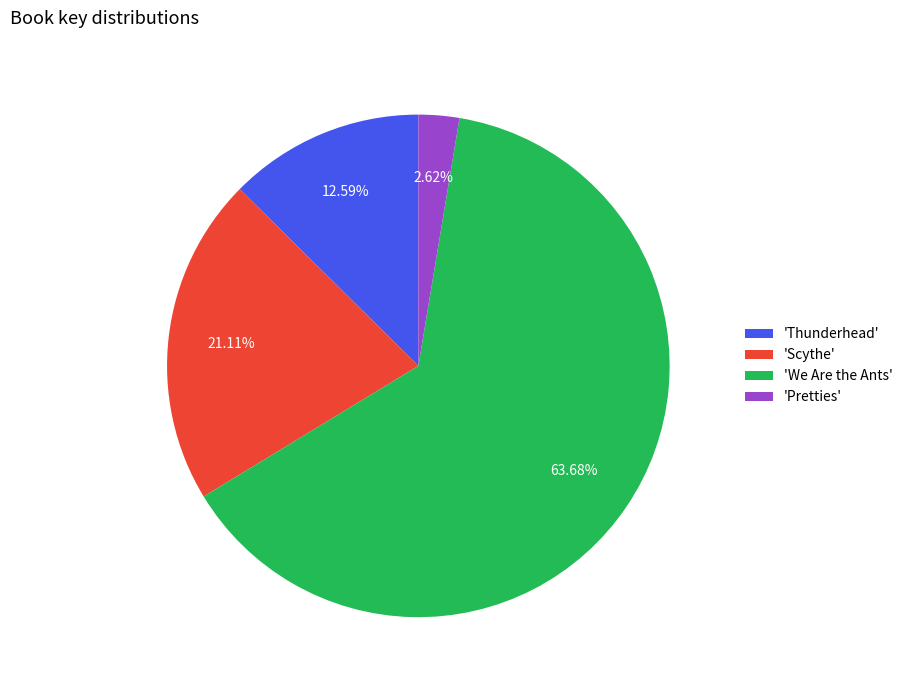

What is the ratio of the value at 'We Are the Ants' to the value at 'Scythe'?

3.0